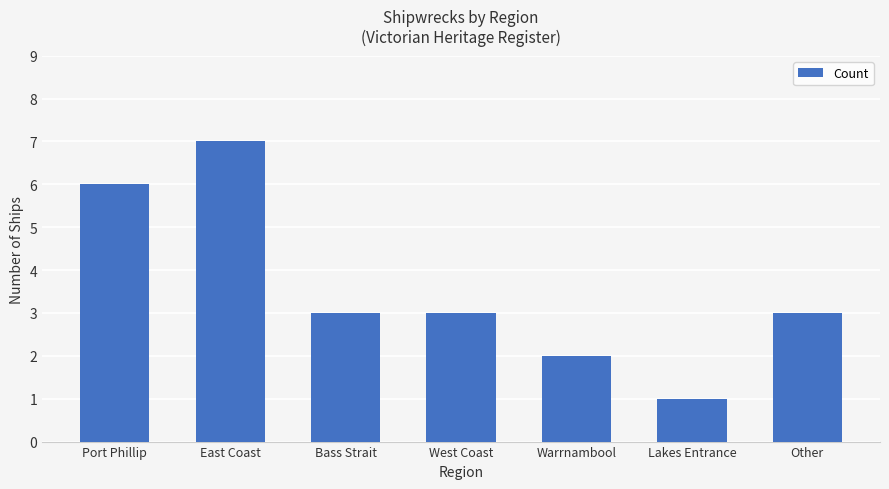

Does the chart contain any negative values?

No